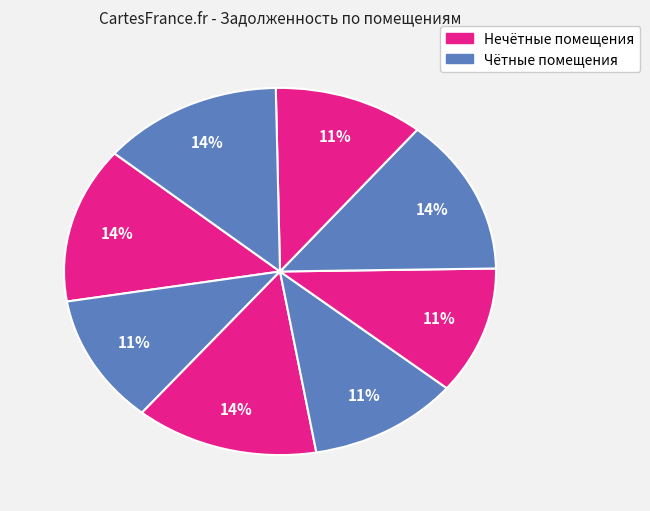

What is the largest slice in the pie chart?

6